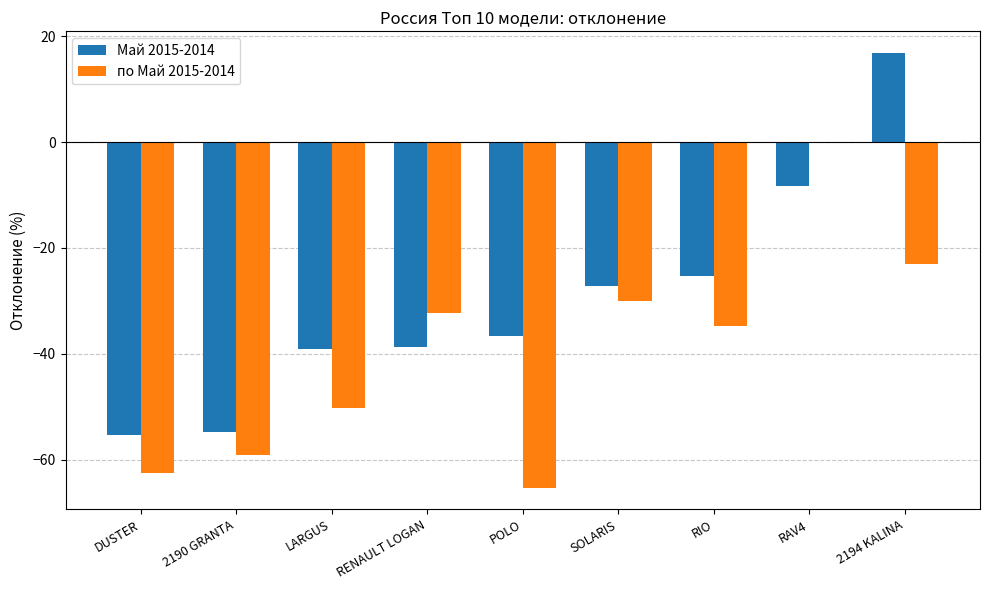

What is the average value of the по Май 2015-2014 series?

-39.7